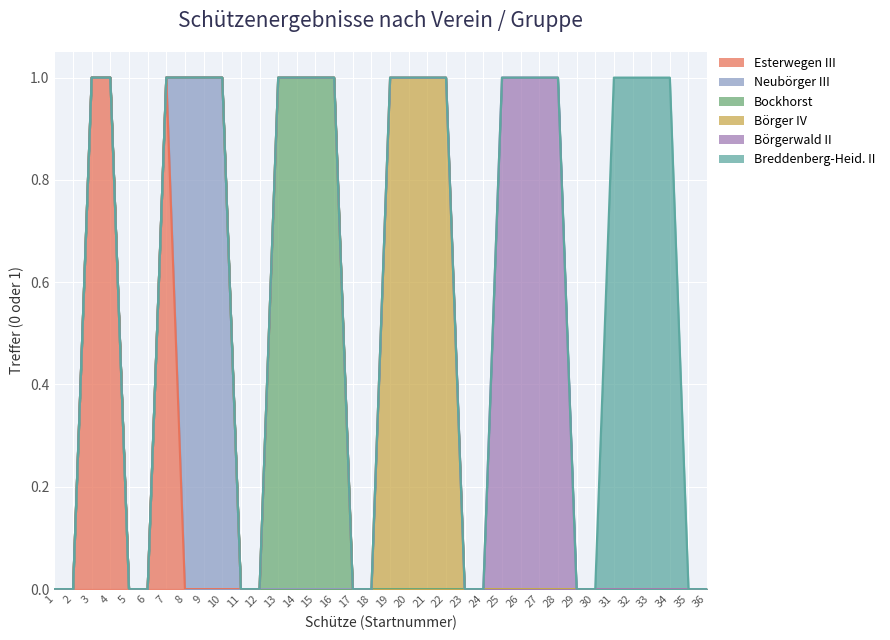

Count the Neubörger III values in the range 0 to 1.

36